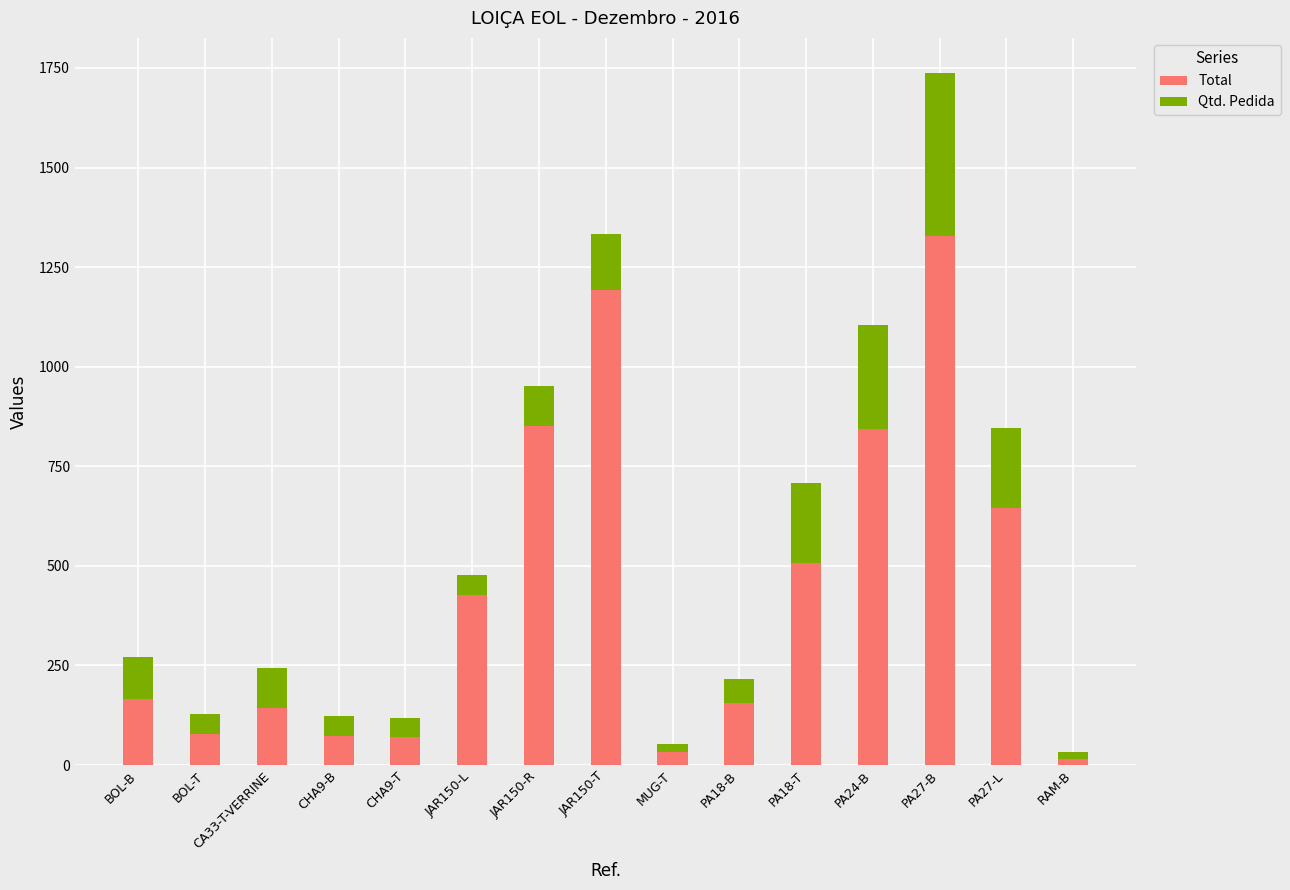

At which label does Total reach its peak?

PA27-B